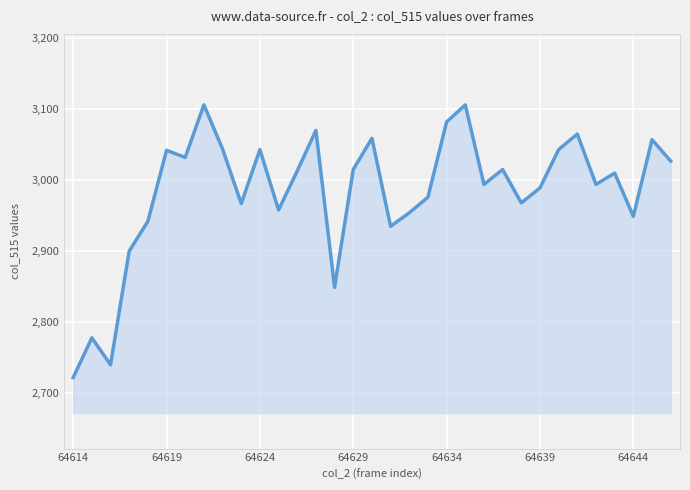

What is the maximum value shown in the chart?

3106